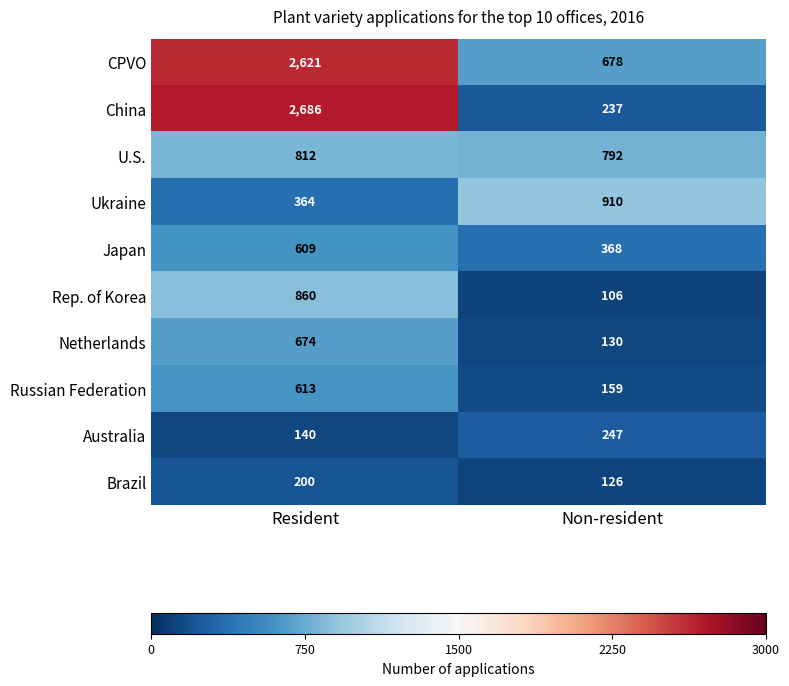

At which category is the sum across all series the highest?

Resident